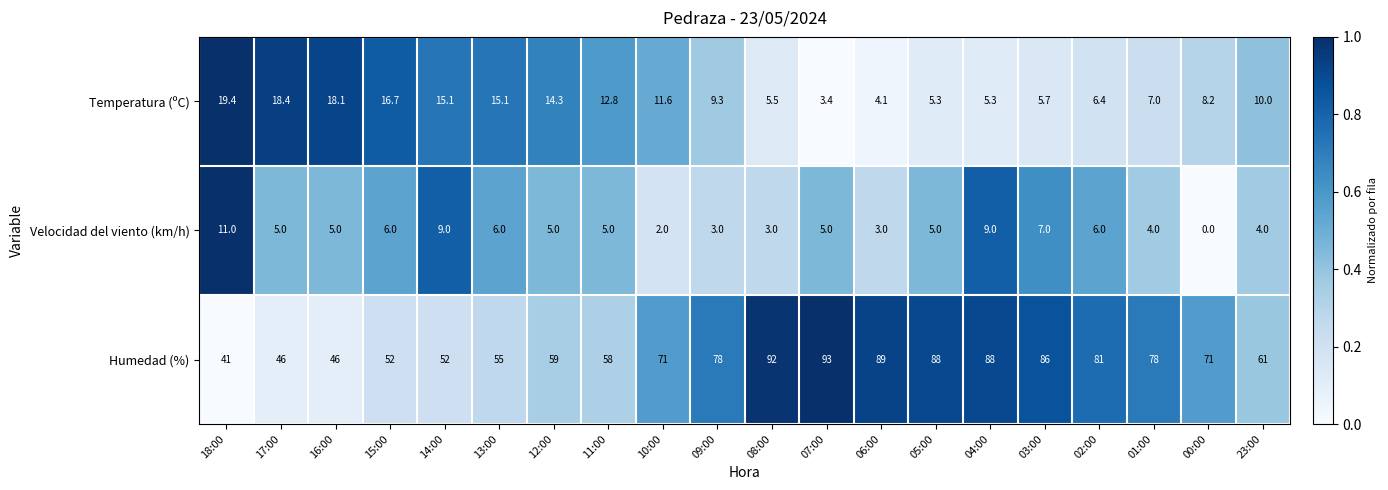

The Humedad (%) series shows 52.0 at 14:00. True or false?

True